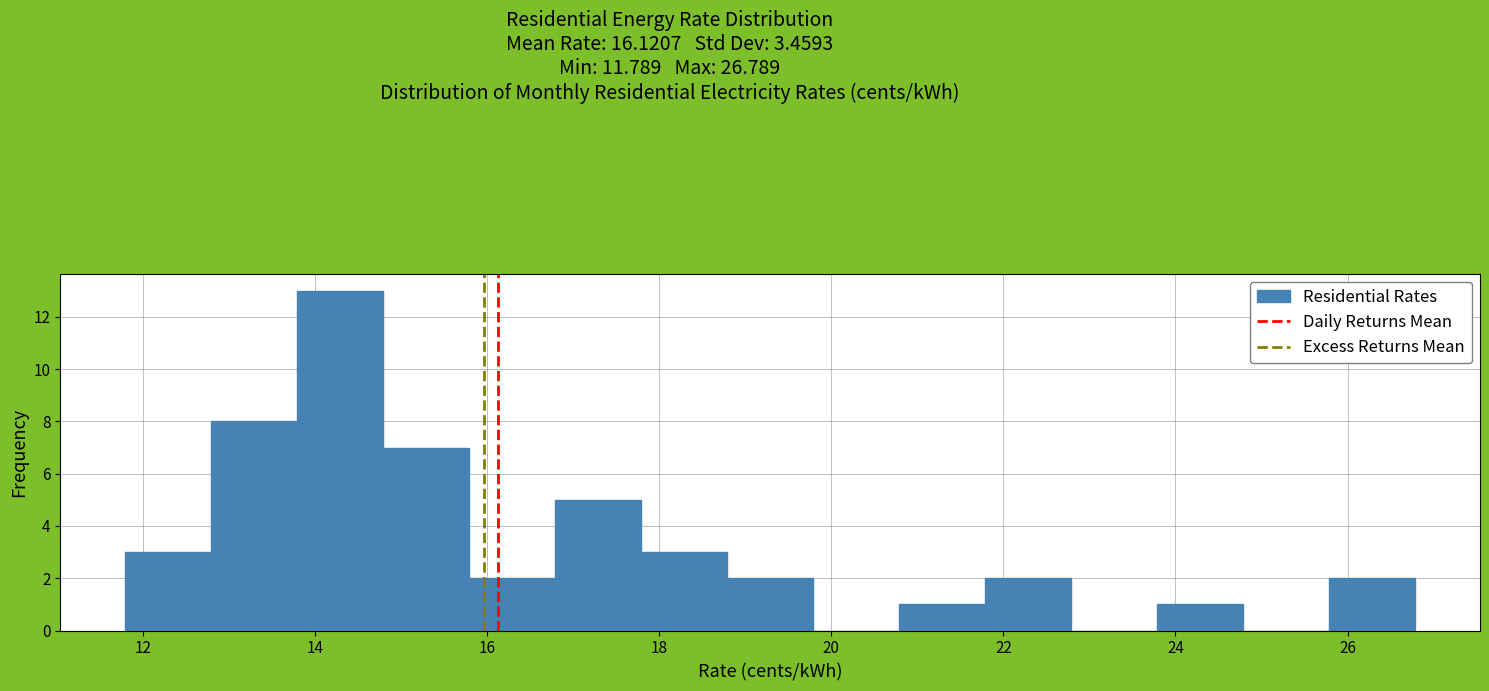

Reading left to right, transcribe this chart: for each bar, give the range it covers on the x-axis and its height. Neither the bar edges nor the heights are printed on the chart, so give them approximately, as read against the axes.

11.8 to 12.8: 3
12.8 to 13.8: 8
13.8 to 14.8: 13
14.8 to 15.8: 7
15.8 to 16.8: 2
16.8 to 17.8: 5
17.8 to 18.8: 3
18.8 to 19.8: 2
19.8 to 20.8: 0
20.8 to 21.8: 1
21.8 to 22.8: 2
22.8 to 23.8: 0
23.8 to 24.8: 1
24.8 to 25.8: 0
25.8 to 26.8: 2